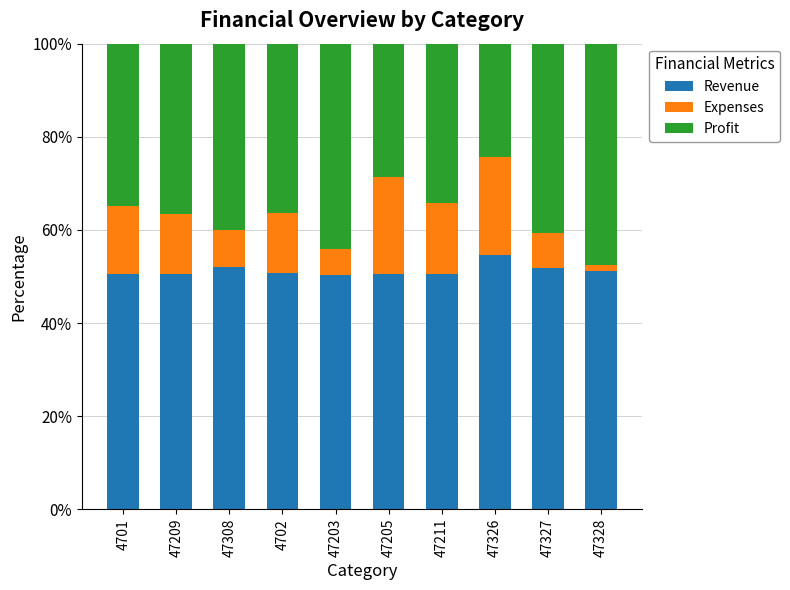

What is the difference between the maximum and minimum values in the Revenue series?

4.3